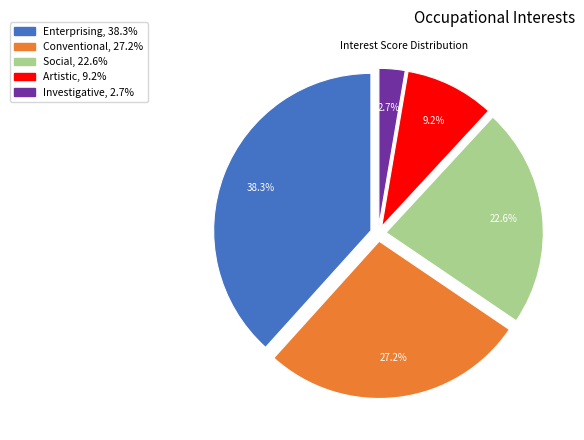

Is there any slice that represents more than half of the pie?

No